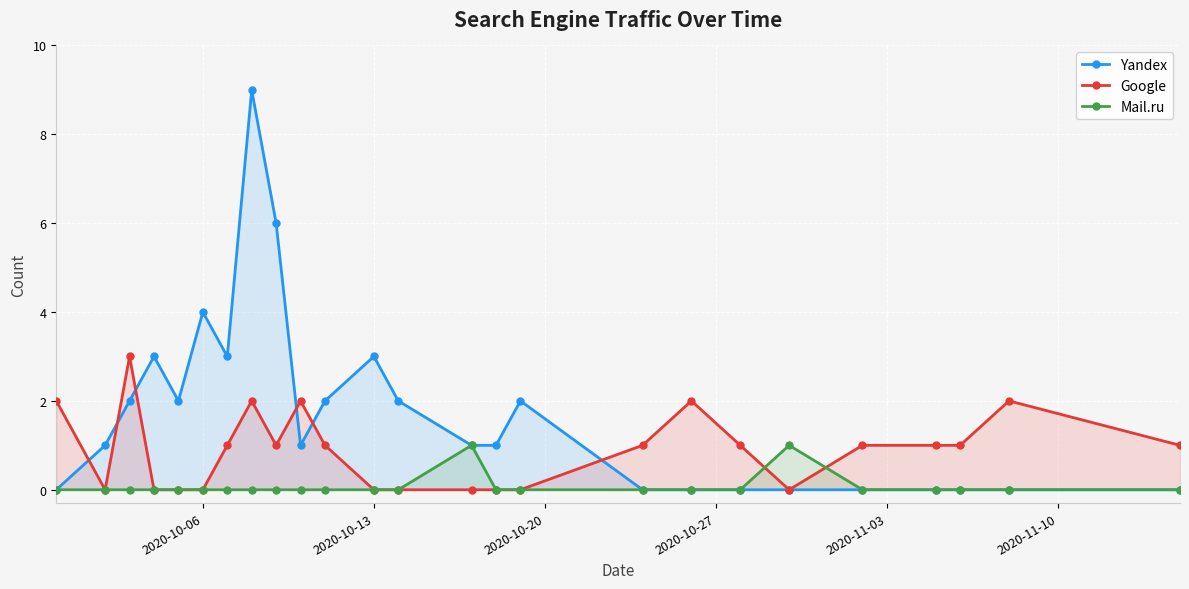

How many interior local peaks does the Mail.ru series have?

2